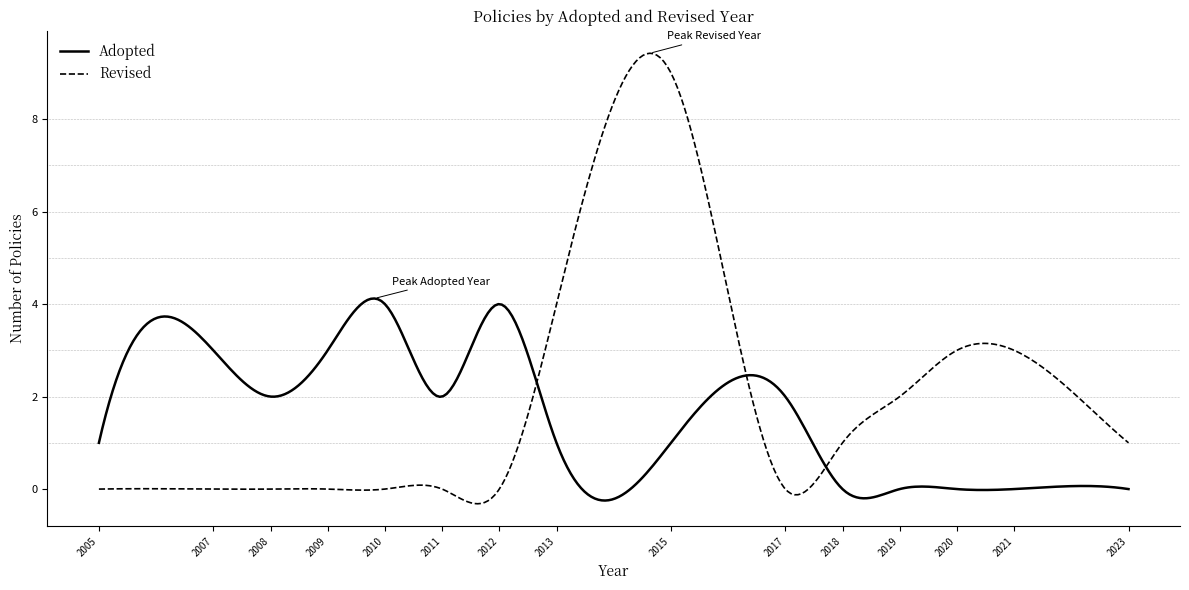

What is the lowest value of the Revised series?

-0.3